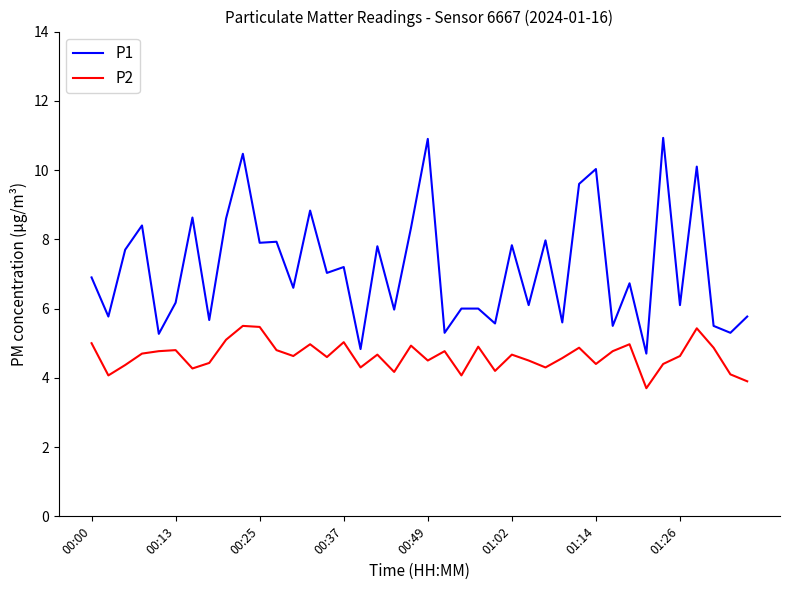

What is the smallest value displayed?

3.7